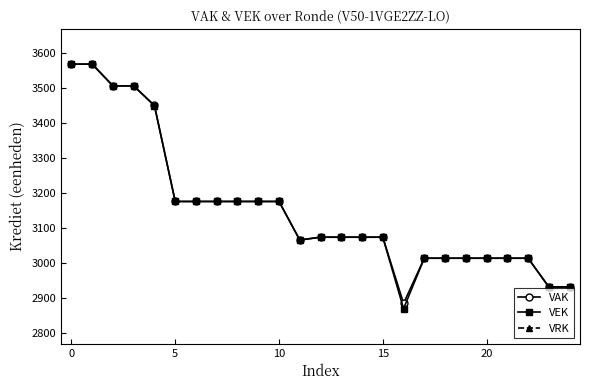

What value does the VEK series have at 0?

3568